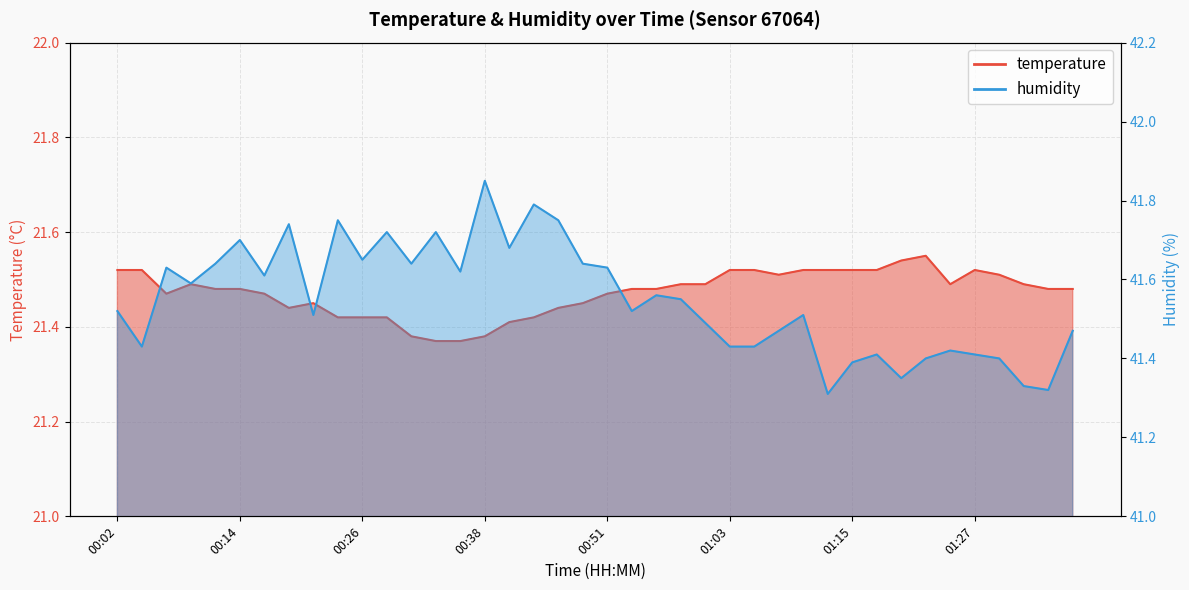

At 01:27, list the series in order from smallest to largest.

temperature, humidity